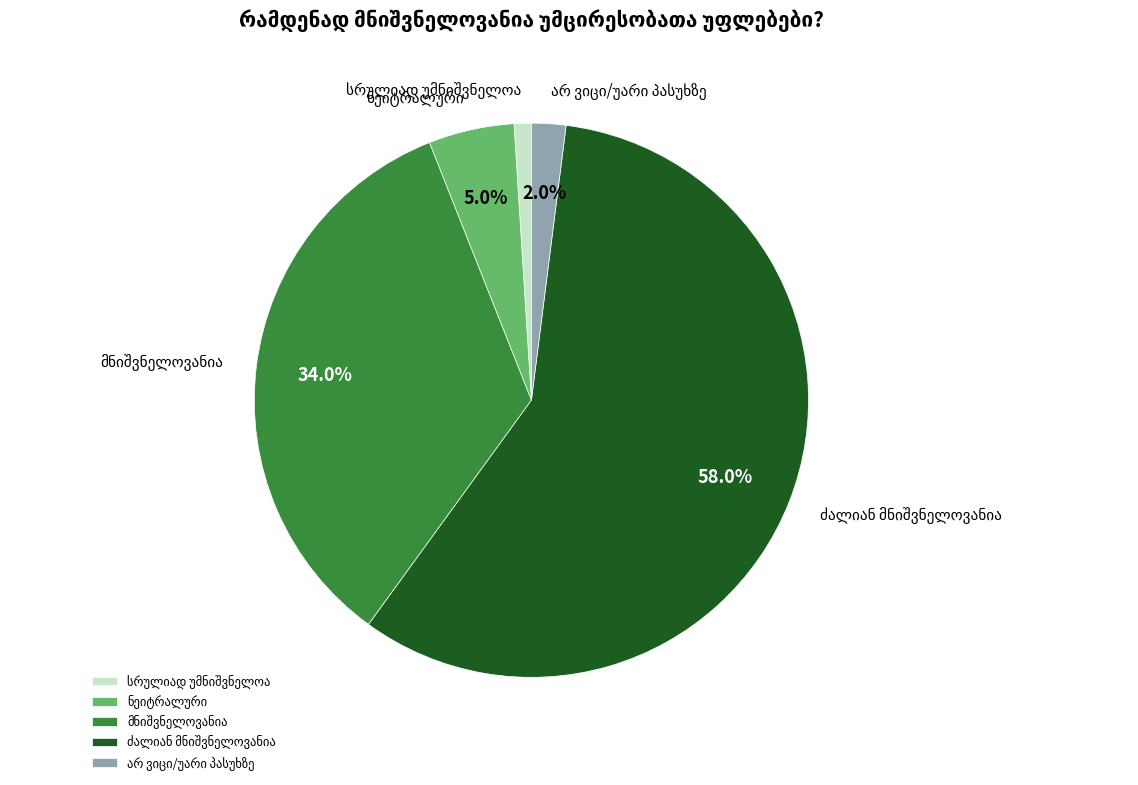

Is there a majority slice in this chart?

Yes